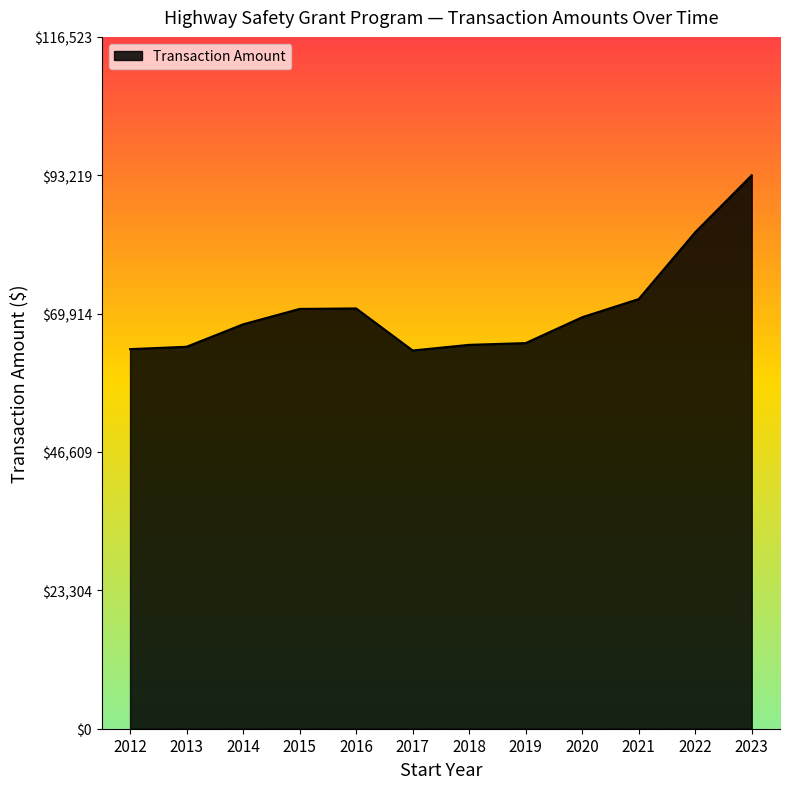

What is the minimum value shown in the chart?

63707